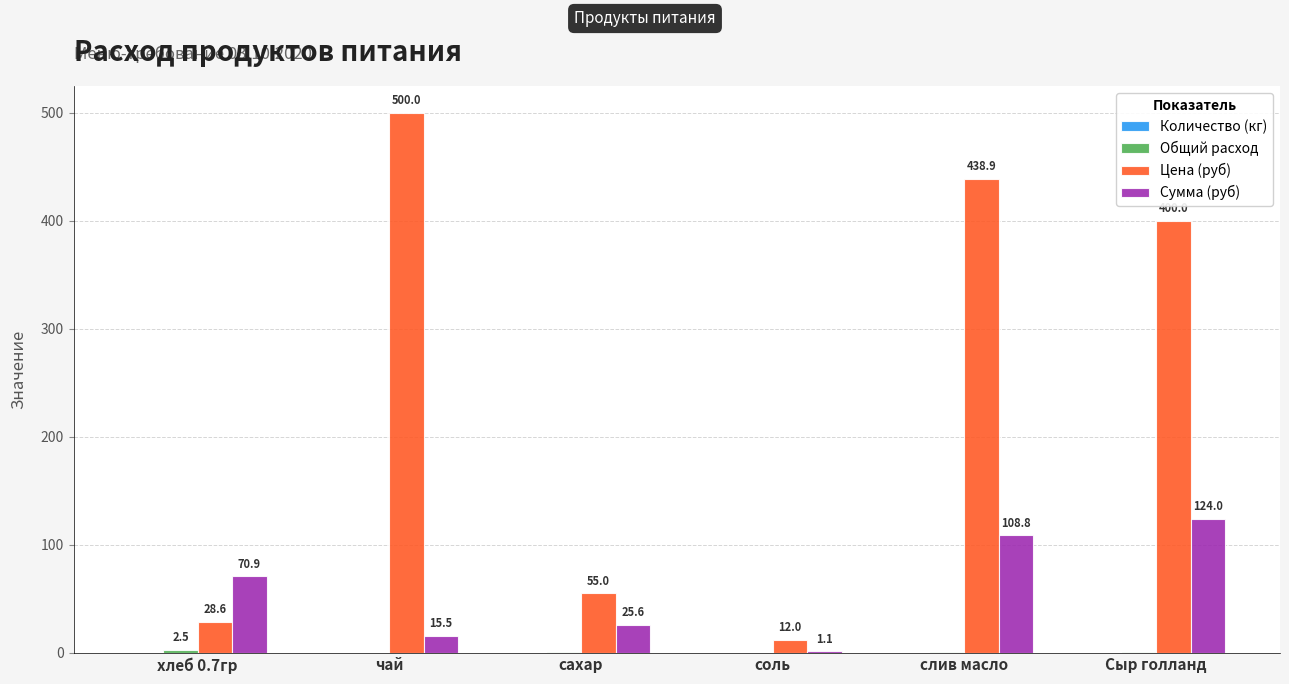

What is the spread (max minus min) of values at сахар?

55.0